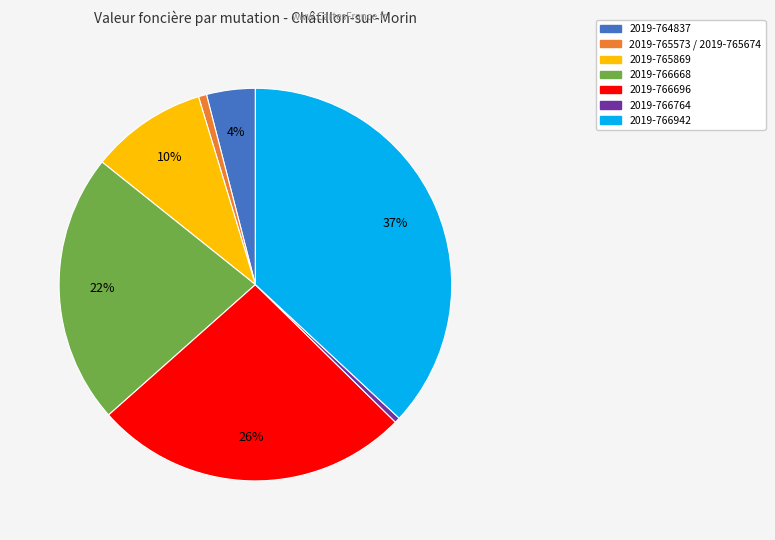

Combined, do 2019-766696 and 2019-766668 account for over 50%?

No